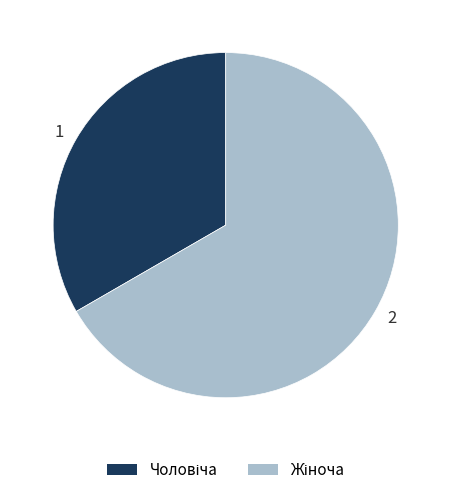

Rank the categories by value from lowest to highest.

1, 2